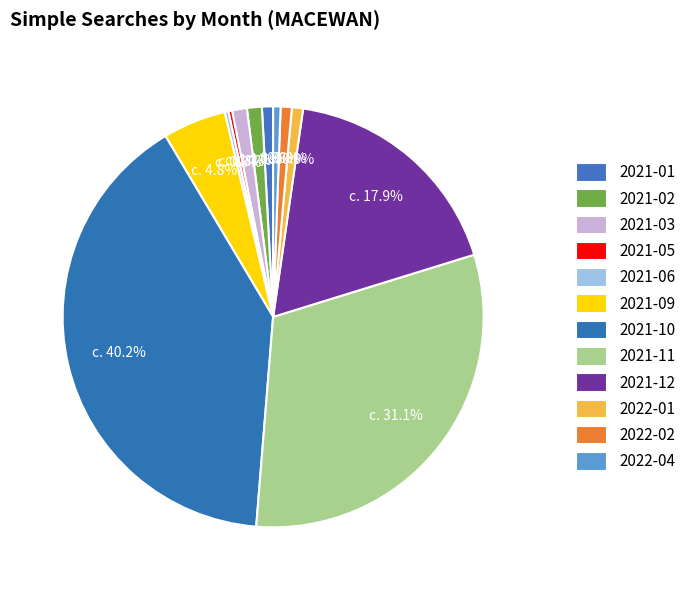

What portion of the pie excludes 2021-03?

98.9%